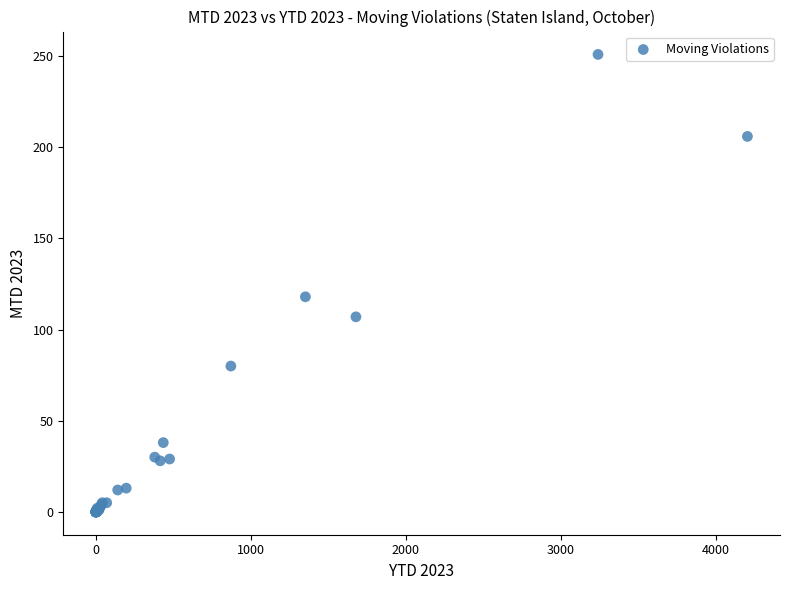

What Y value in the scatter plot is closest to 125?

118